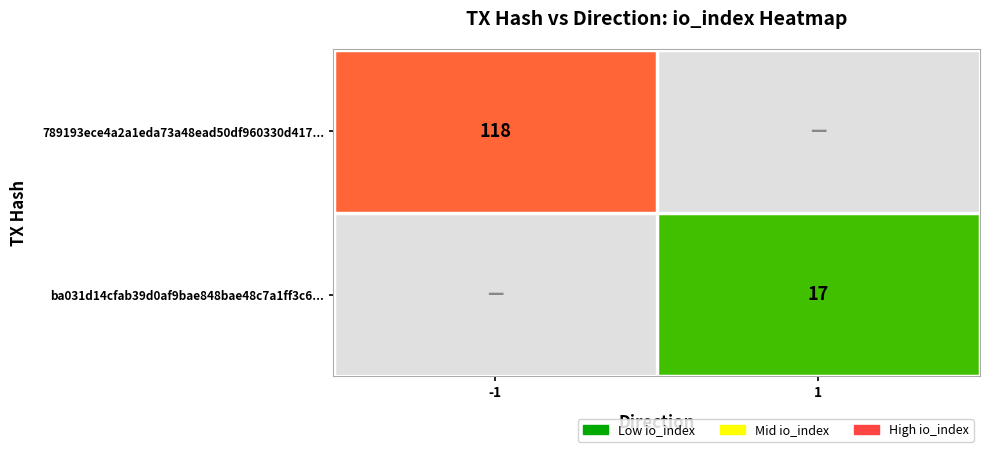

Is it true that 789193ece4a2a1eda73a48ead50df960330d417... equals 194 at -1?

False